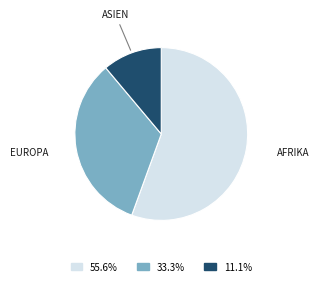

Is there a majority slice in this chart?

Yes